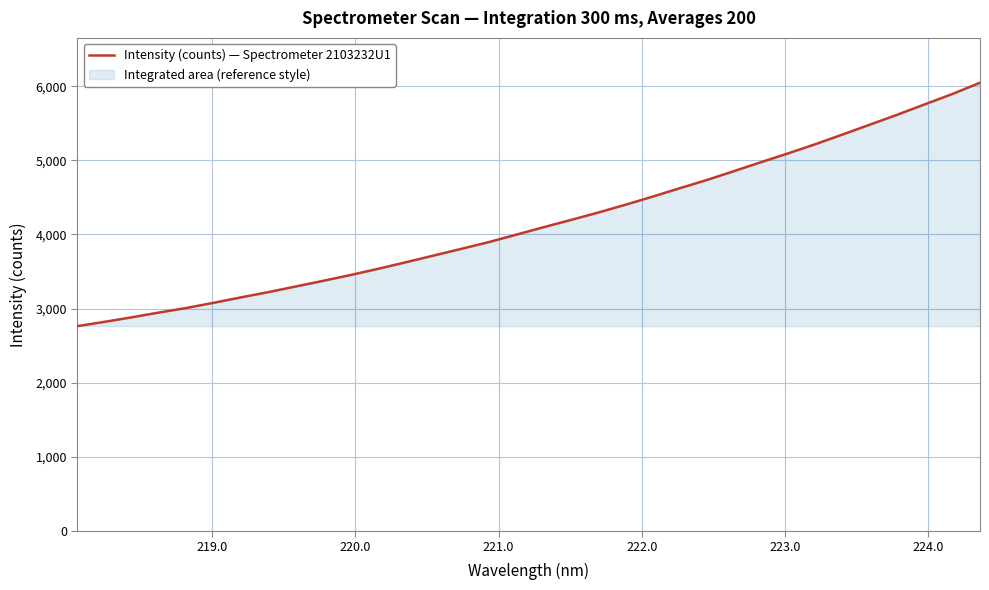

What is the smallest value displayed?

2764.0